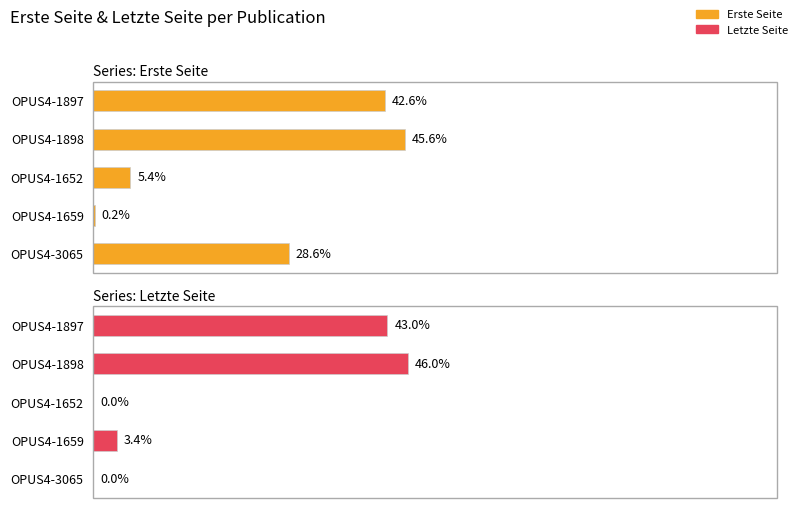

How many values in the Letzte Seite series exceed 3?

3